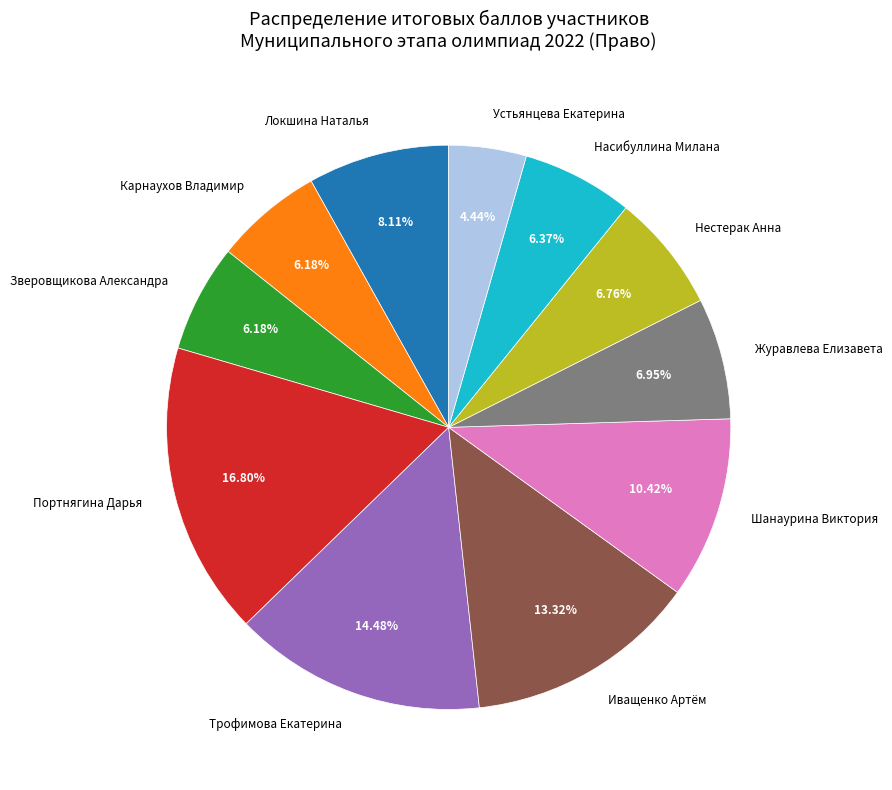

Which category has the smallest portion of the pie?

Устьянцева Екатерина